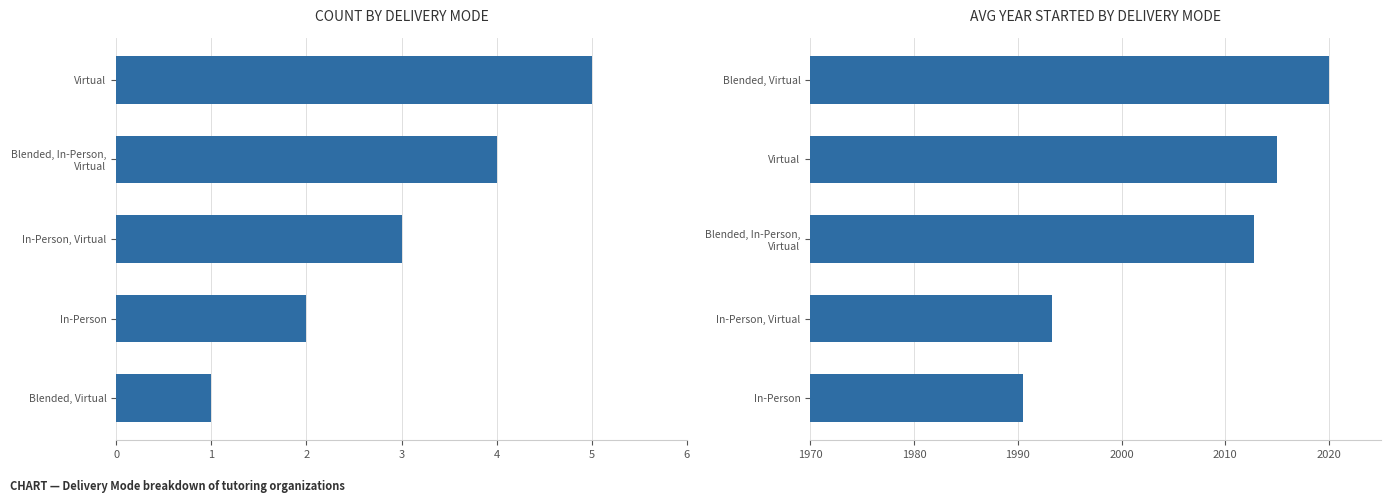

Rank the series by their maximum value, from lowest to highest.

Count, Avg Year Started